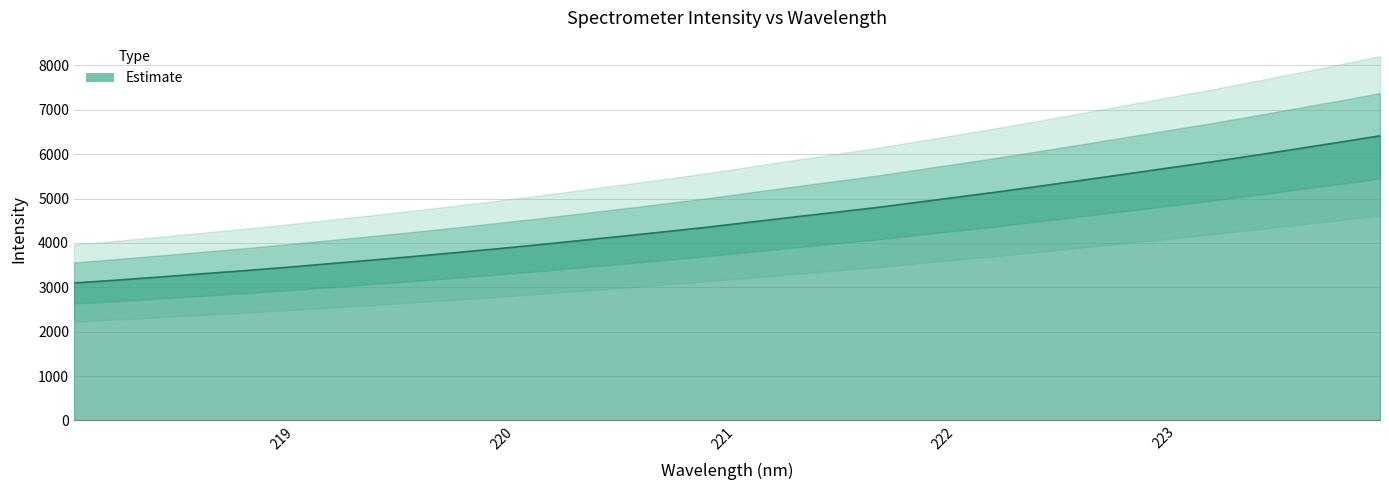

What is the sum of the values at 222.263 and 223.2172?

10984.1